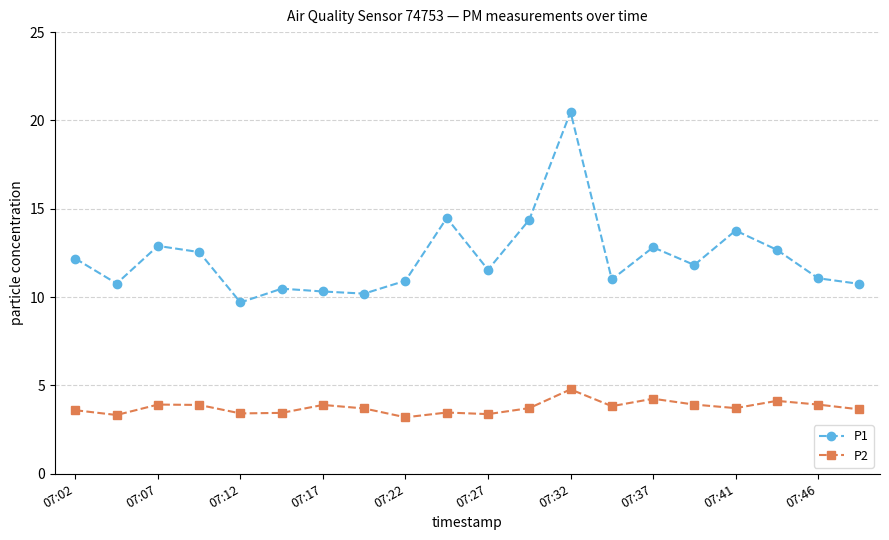

True or false: P1 has more than 2 interior local peaks.

True